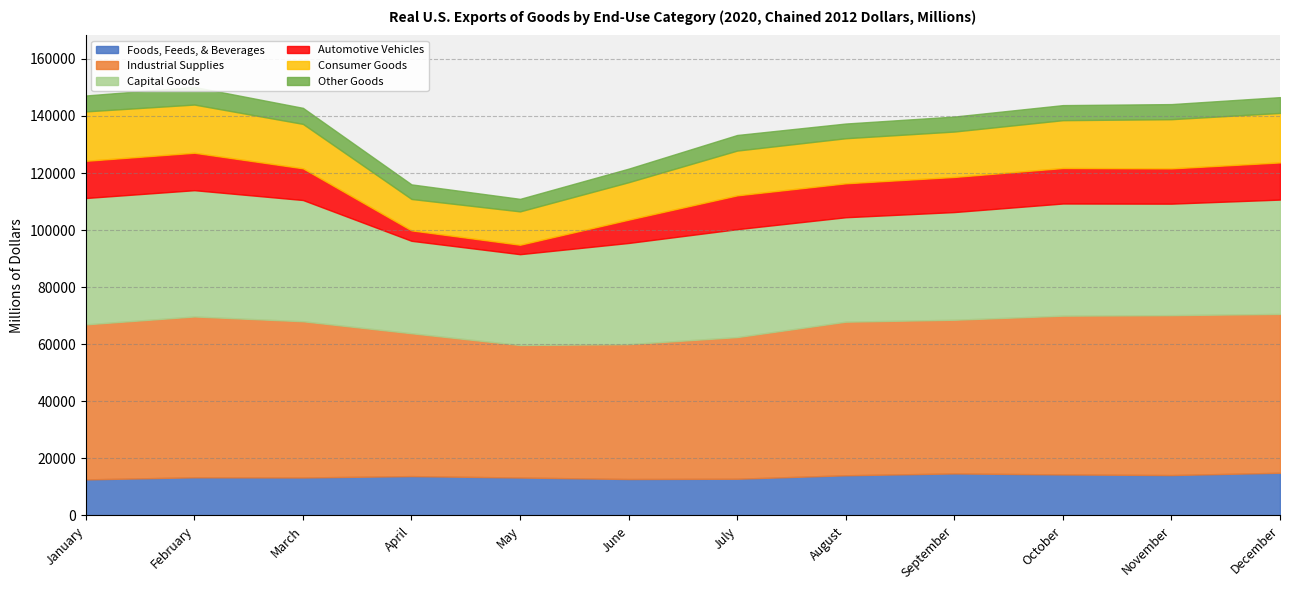

True or false: Foods, Feeds, & Beverages and Other Goods cross at least once.

False